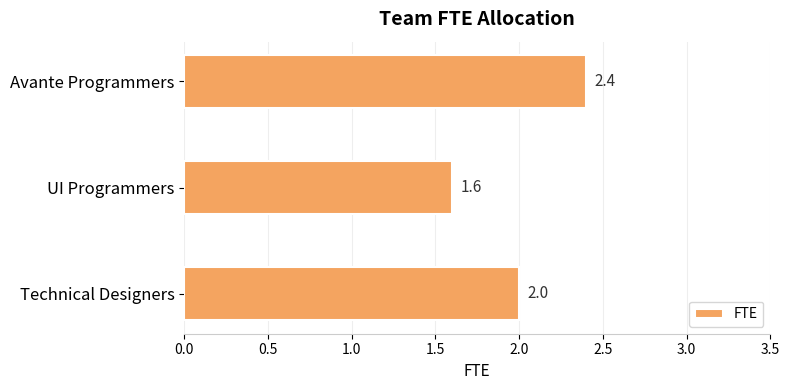

What is the sum of the values at Avante Programmers and Technical Designers?

4.4